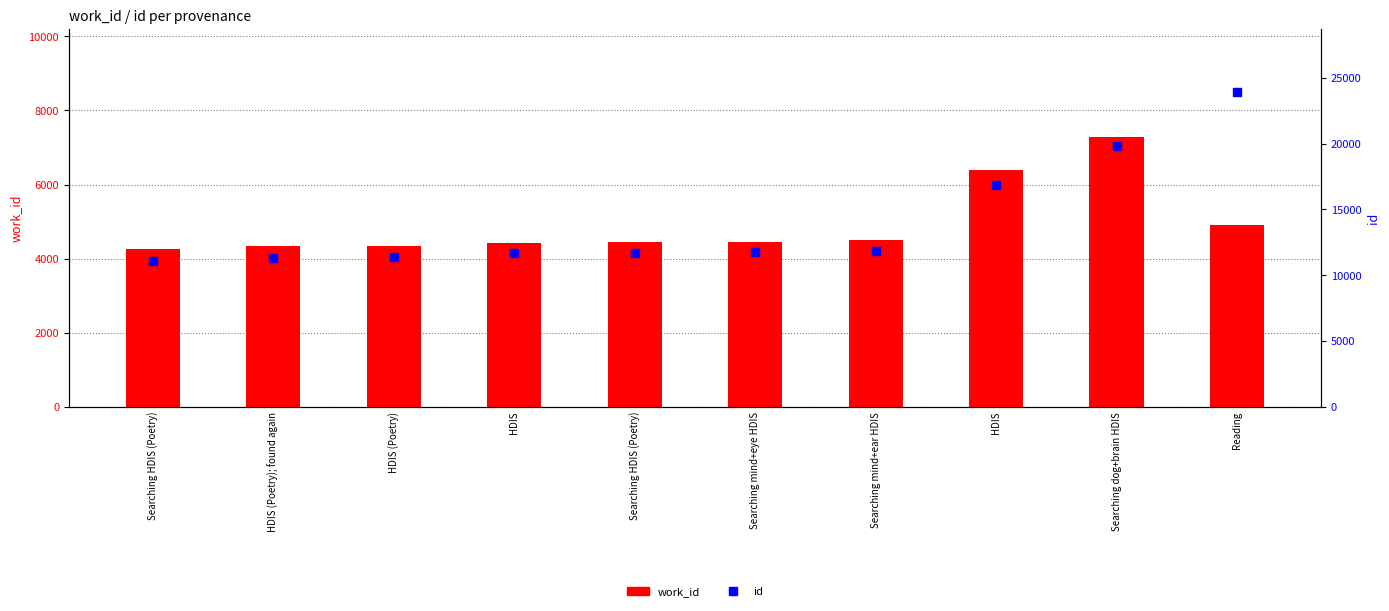

Rank the series by their maximum value, from highest to lowest.

id, work_id